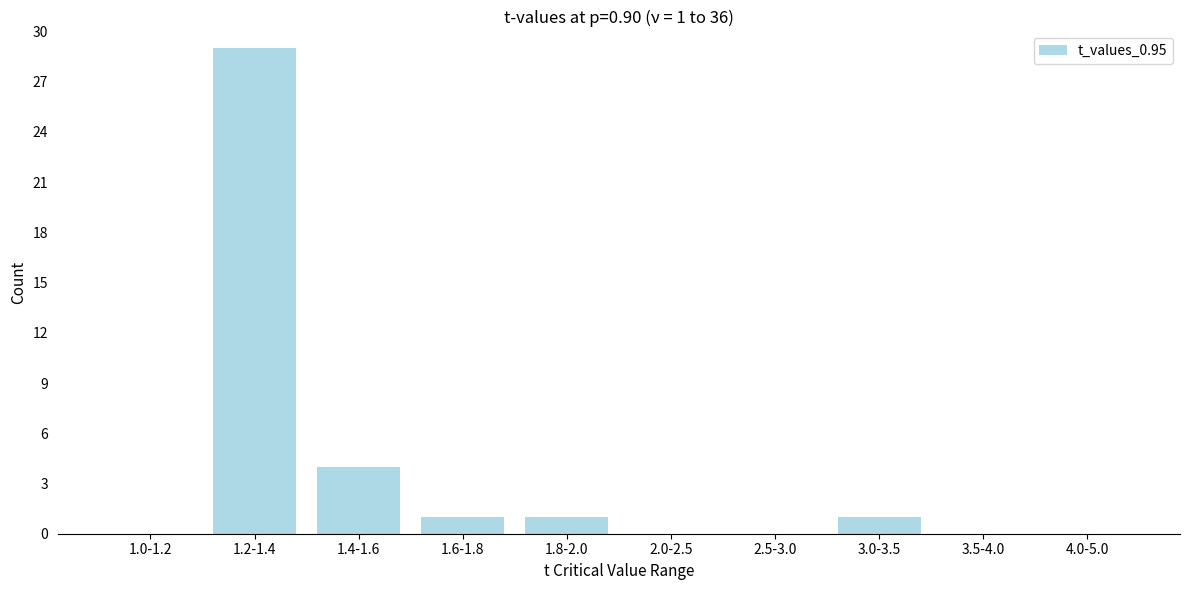

Reading left to right, extract all data points from this chart.

1.0-1.2=0	1.2-1.4=29	1.4-1.6=4	1.6-1.8=1	1.8-2.0=1	2.0-2.5=0	2.5-3.0=0	3.0-3.5=1	3.5-4.0=0	4.0-5.0=0